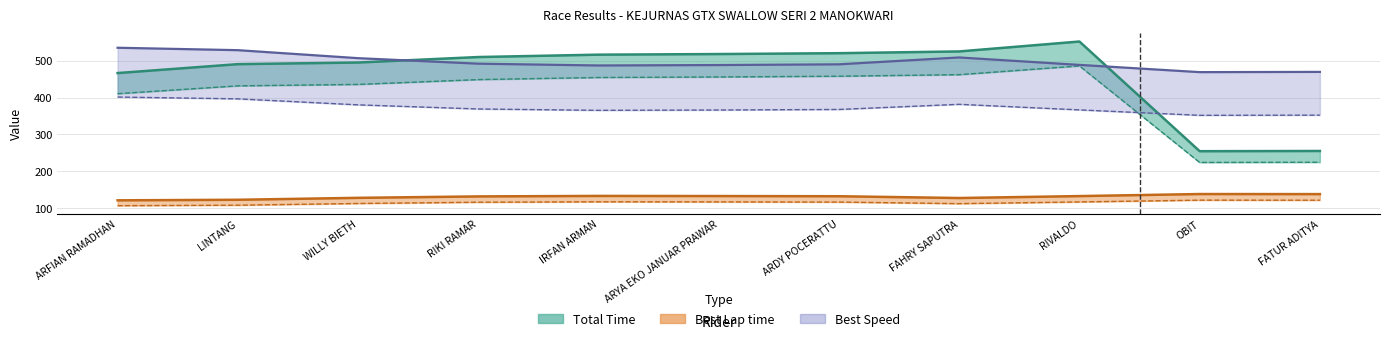

What is the label of the 11th point from the left?

FATUR ADITYA